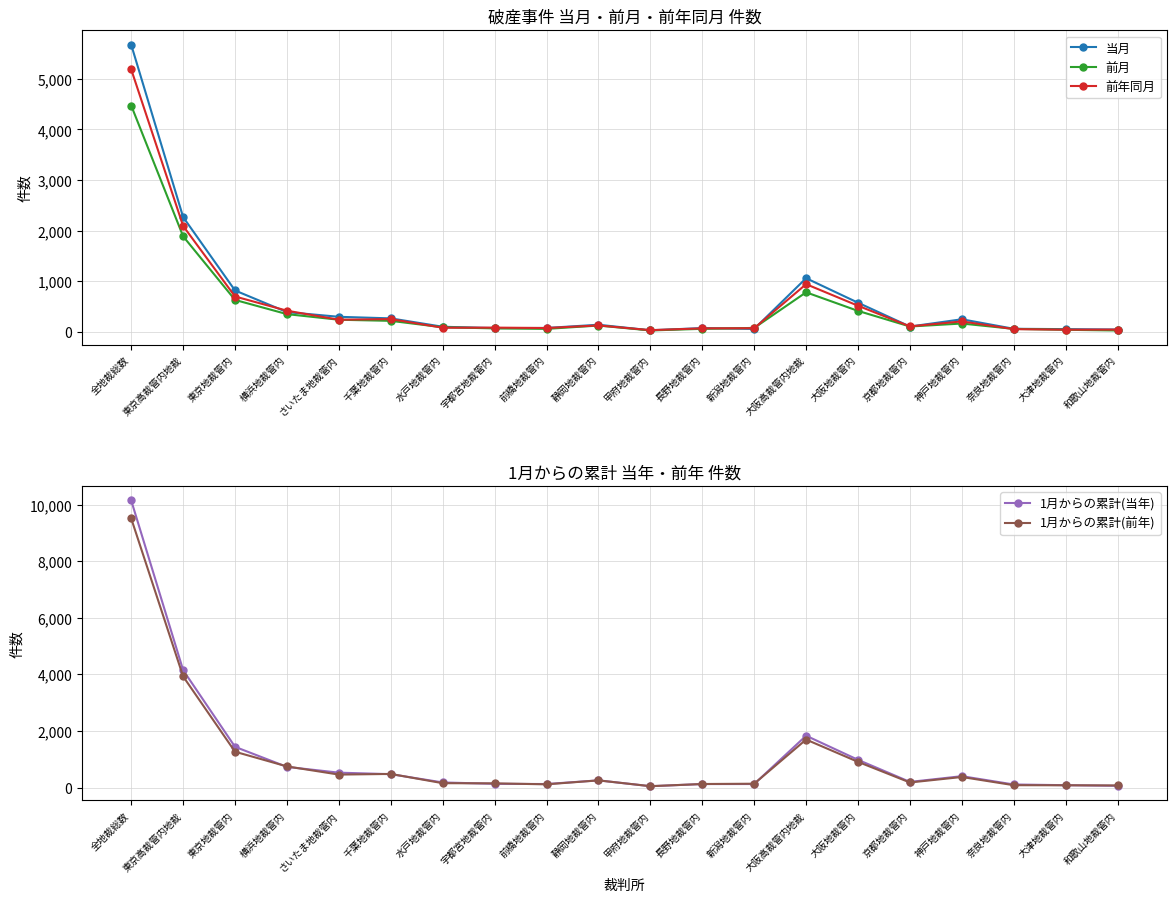

How many series are shown in this chart?

5